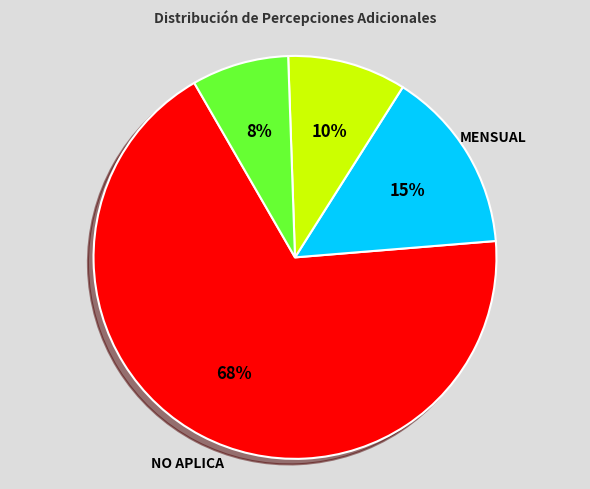

Is there a majority slice in this chart?

Yes